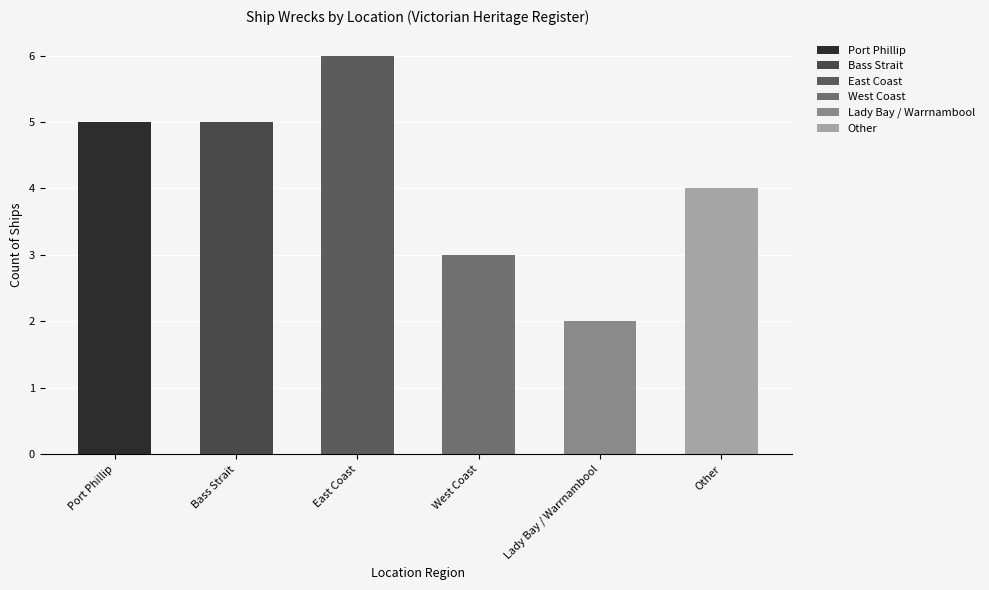

At which label is the value closest to 4?

Other